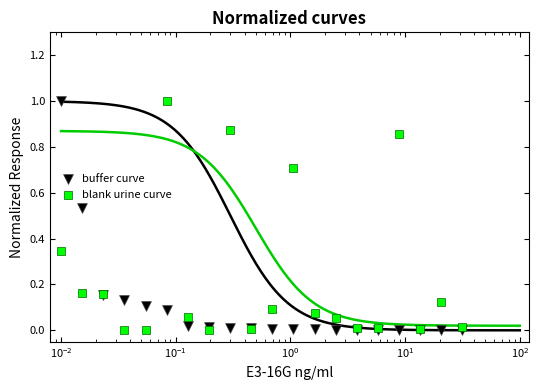

Which series contains the lowest Y value?

buffer curve